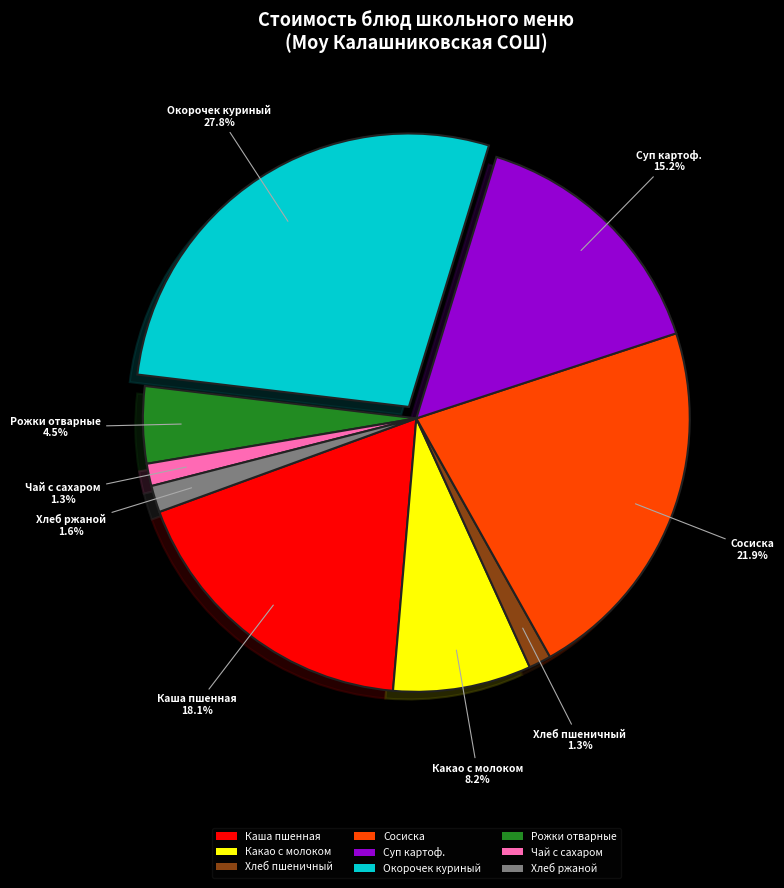

Which category has the biggest portion of the pie?

Окорочек куриный